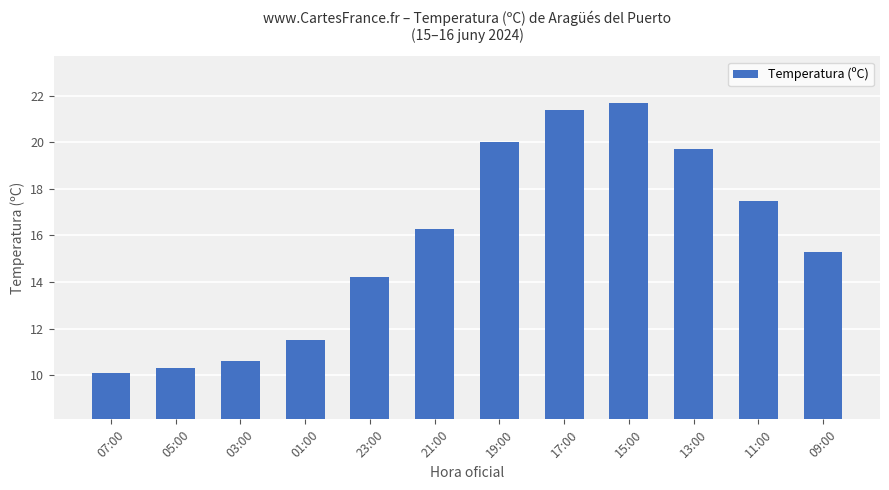

What is the average value?

15.7